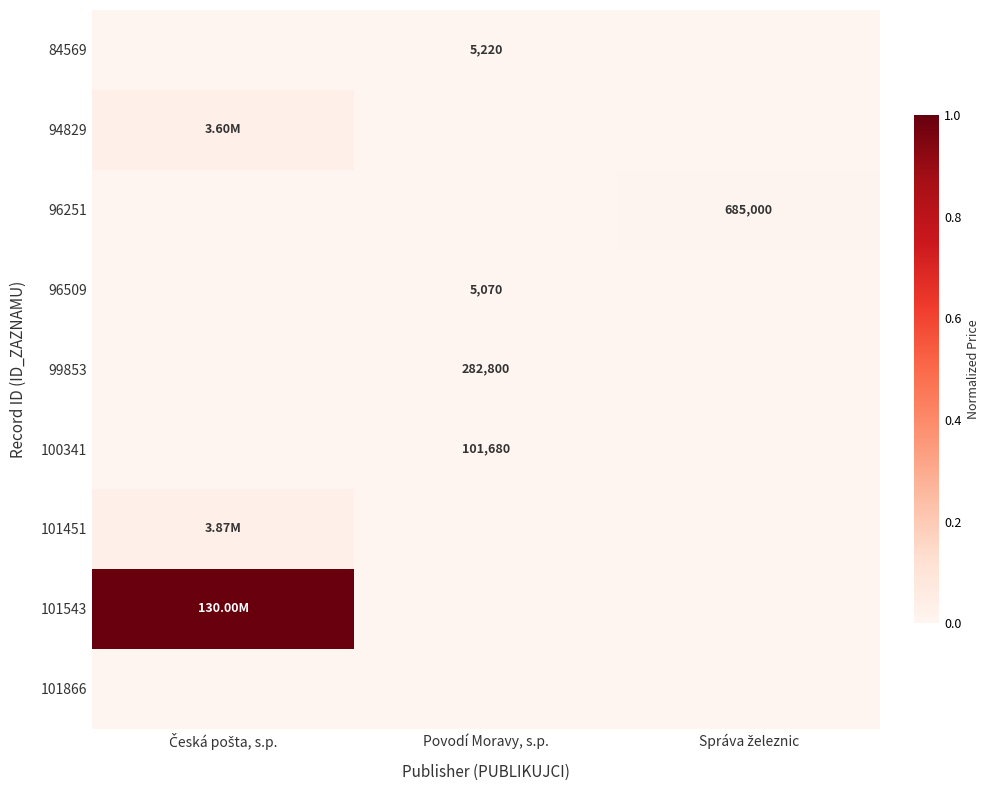

At which label does 101451 reach its minimum?

Povodí Moravy, s.p.